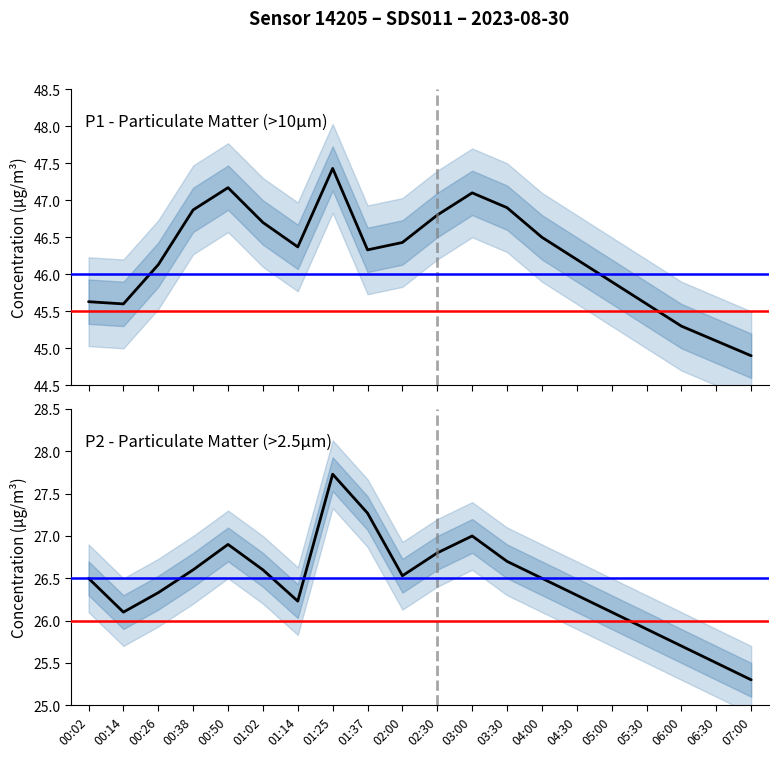

How many lines are shown in the chart?

2